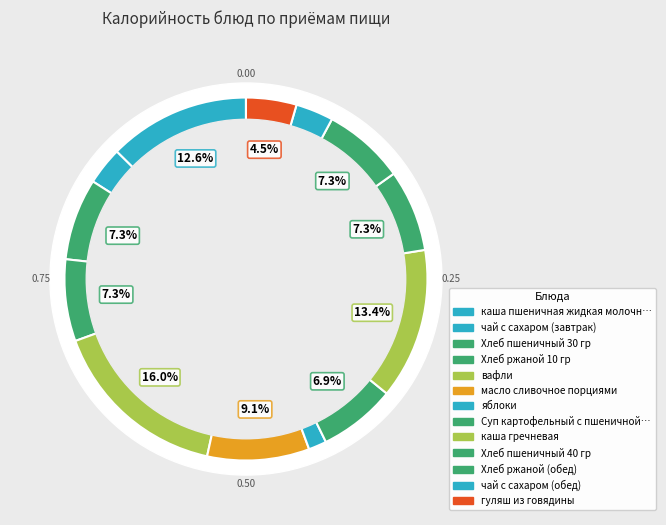

Does any single category account for the majority?

No